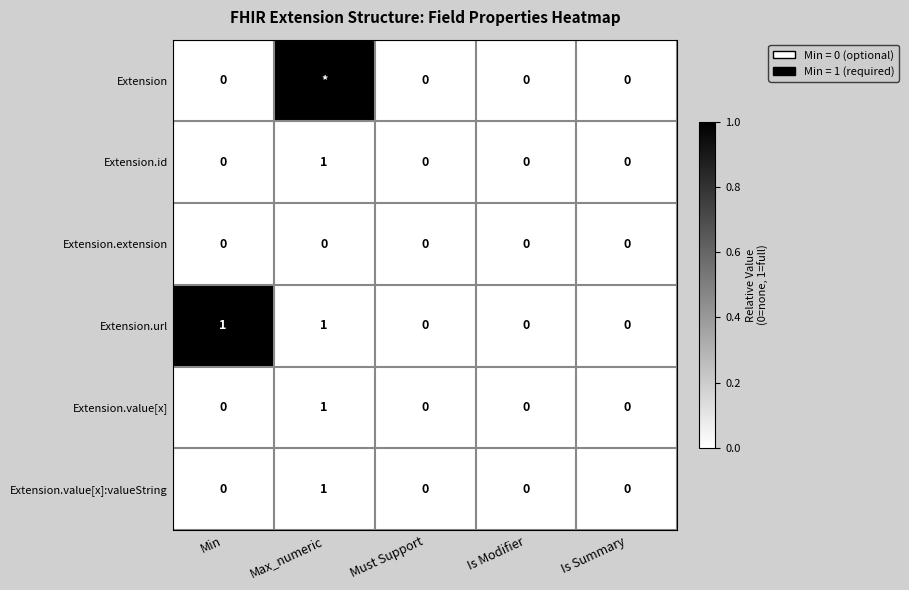

Is it true that Extension.id equals 0 at Is Modifier?

True